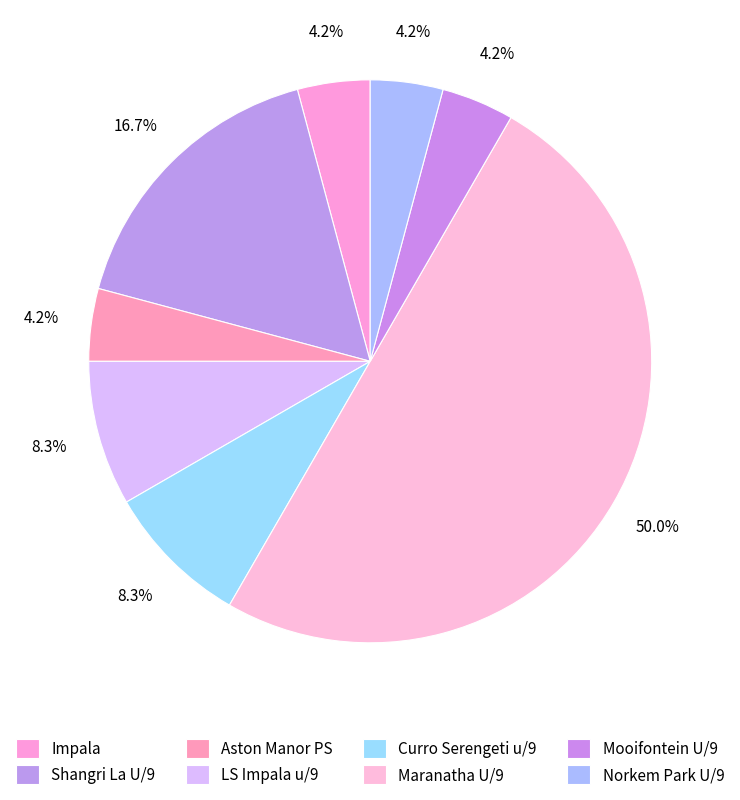

How many segments does this pie chart have?

8